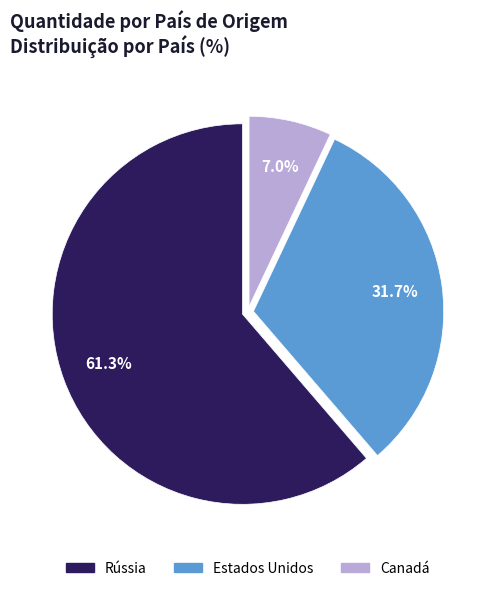

Which category has the biggest portion of the pie?

Rússia